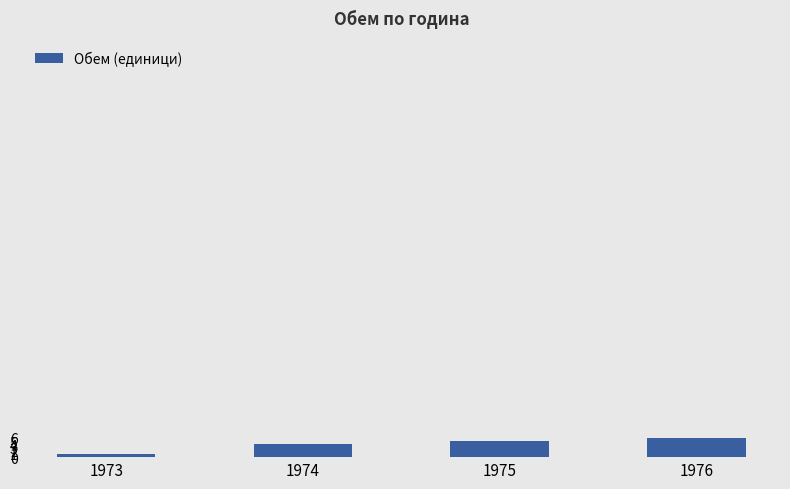

Reading left to right, what are all the values shown in this chart?

1	4	5	6